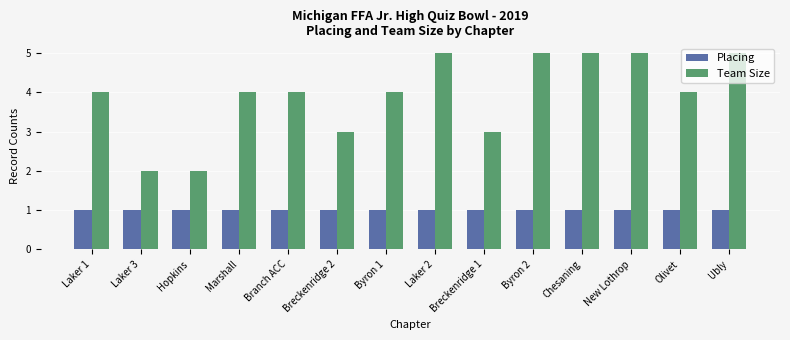

What is the maximum value shown in the chart?

5